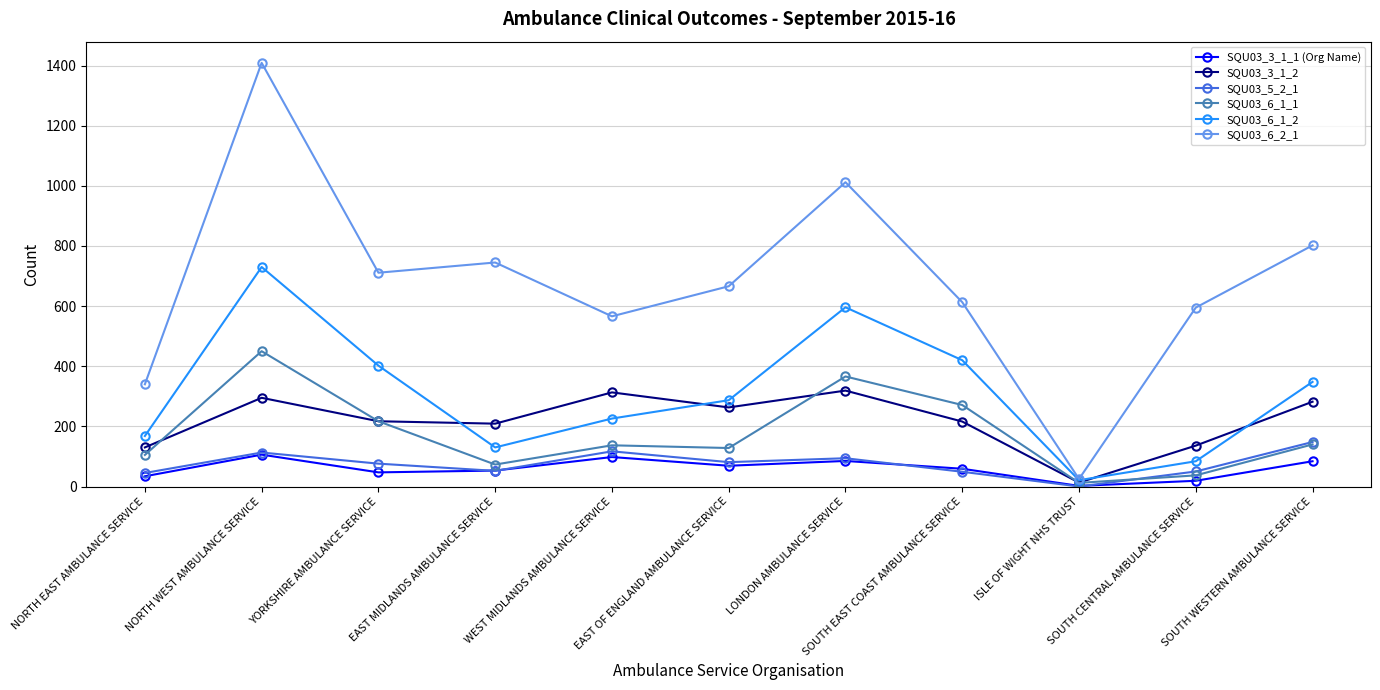

What are all the series names shown in the legend?

SQU03_3_1_1 (Org Name), SQU03_3_1_2, SQU03_5_2_1, SQU03_6_1_1, SQU03_6_1_2, SQU03_6_2_1